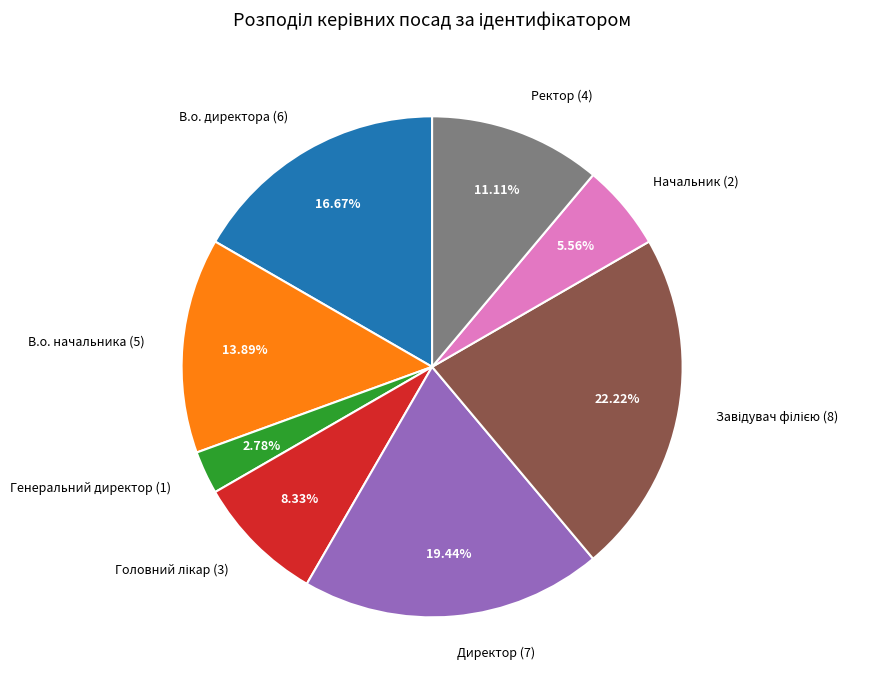

Approximately how many times larger is the value at В.о. директора (6) compared to Генеральний директор (1)?

6.0